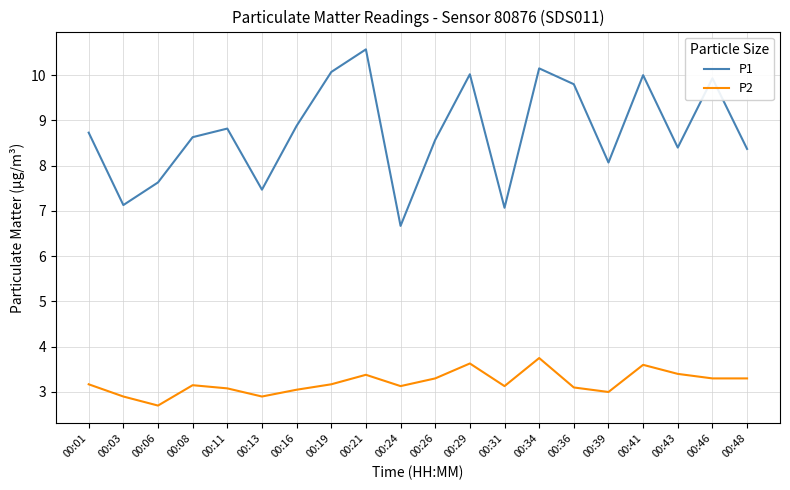

True or false: P1 and P2 cross at least once.

False